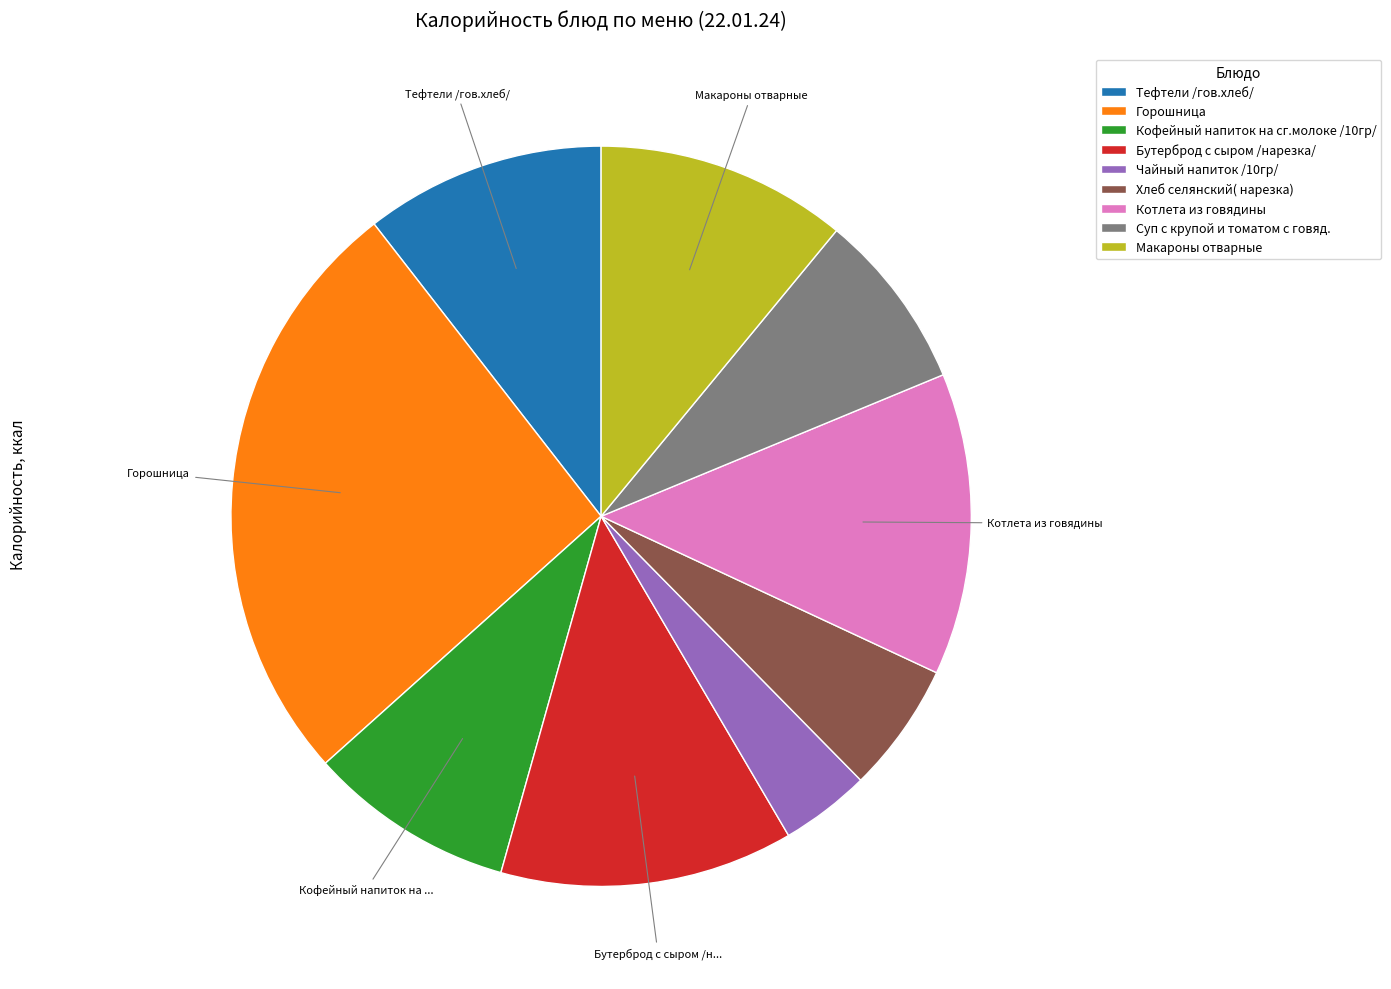

Is there any slice that represents more than half of the pie?

No